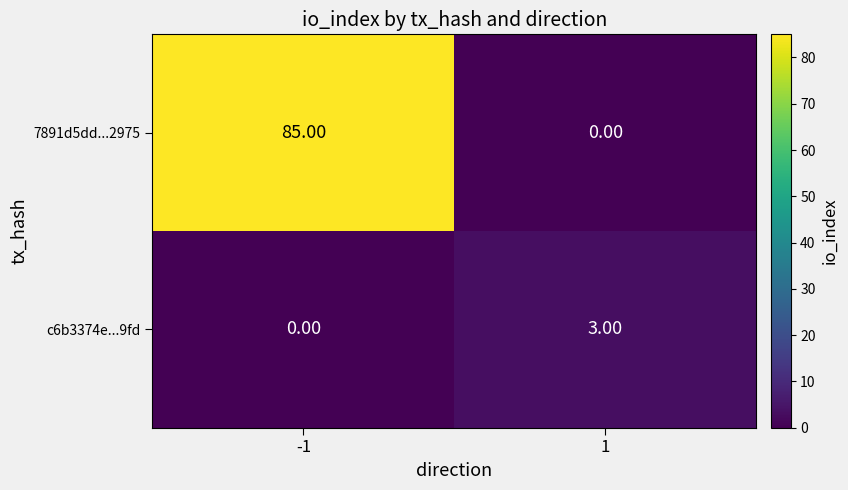

What is the spread (max minus min) of values at -1?

85